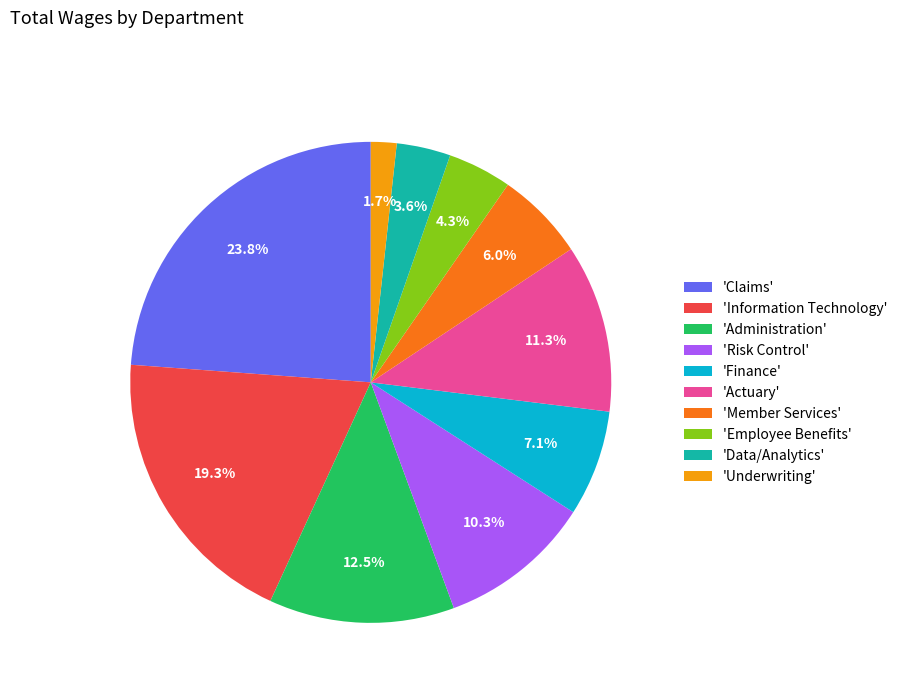

Rank the categories by value from highest to lowest.

'Claims', 'Information Technology', 'Administration', 'Actuary', 'Risk Control', 'Finance', 'Member Services', 'Employee Benefits', 'Data/Analytics', 'Underwriting'